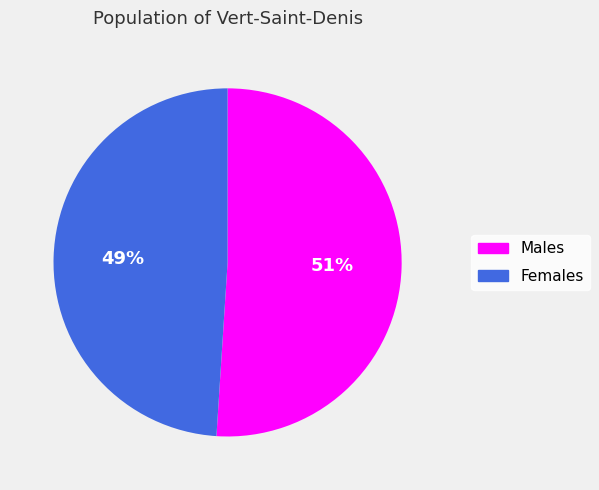

Count the number of slices in the pie.

2